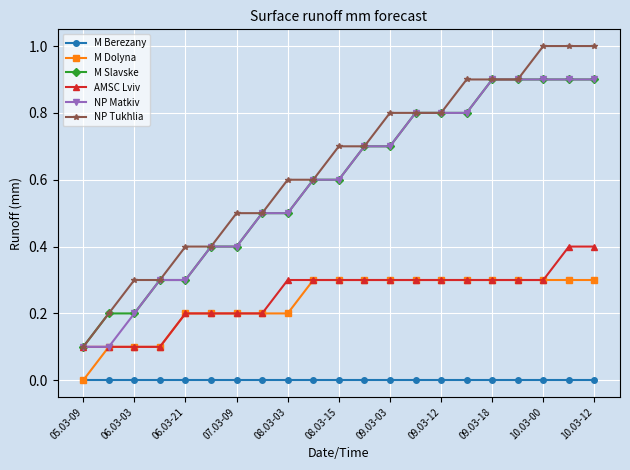

True or false: M Slavske and M Berezany intersect in this chart.

False